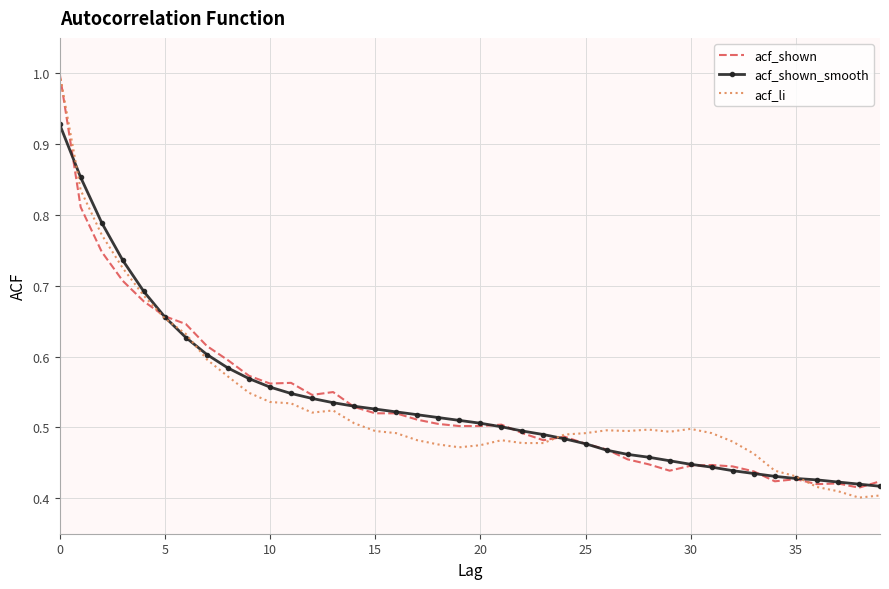

What is the maximum value shown in the chart?

1.0